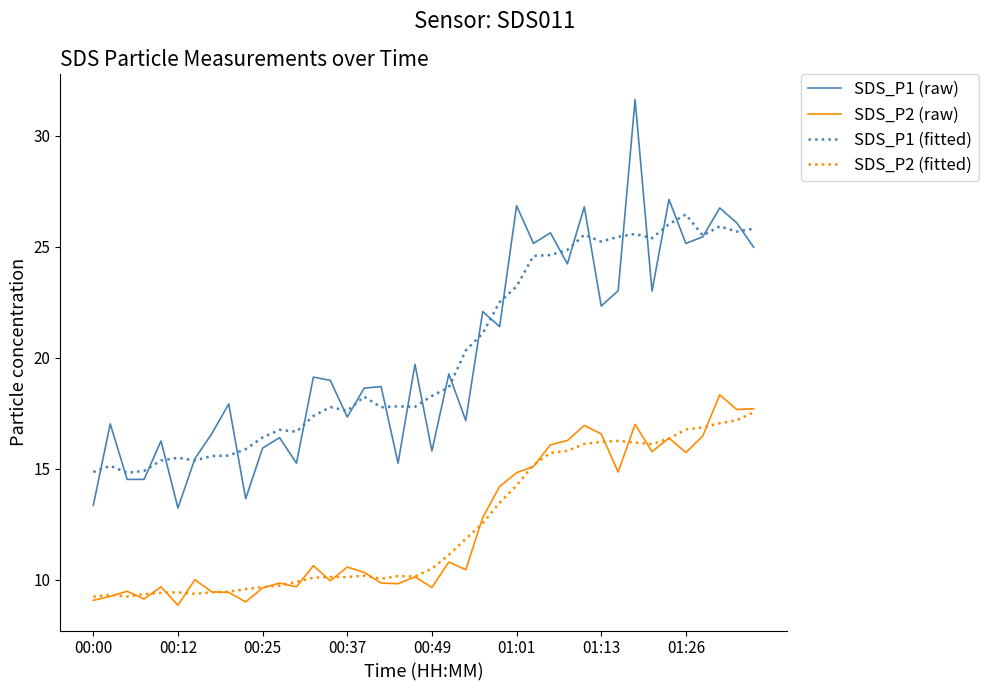

Which series has the widest spread of values?

SDS_P1 (raw)